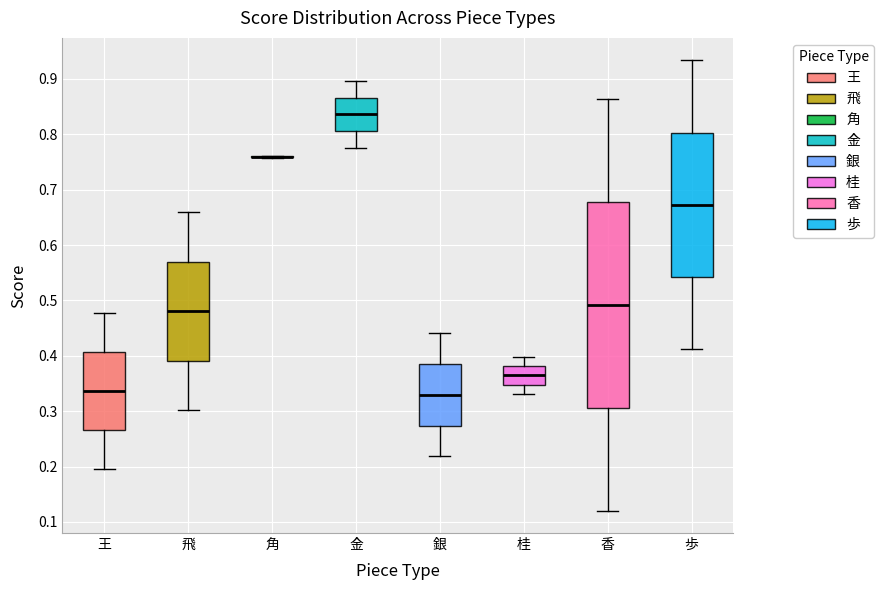

Reading left to right, read every box against the y-axis: the position of its median line, the range the box covers, and the ends of its whiskers. The values are not printed on the chart, so give them approximately, as read against the axis.

王: median 0.34, box 0.27 to 0.41, whiskers 0.20 to 0.48
飛: median 0.48, box 0.39 to 0.57, whiskers 0.30 to 0.66
角: box collapsed to a line at 0.76, whiskers 0.76 to 0.76
金: median 0.84, box 0.81 to 0.87, whiskers 0.78 to 0.90
銀: median 0.33, box 0.27 to 0.39, whiskers 0.22 to 0.44
桂: median 0.36, box 0.35 to 0.38, whiskers 0.33 to 0.40
香: median 0.49, box 0.31 to 0.68, whiskers 0.12 to 0.86
歩: median 0.67, box 0.54 to 0.80, whiskers 0.41 to 0.93